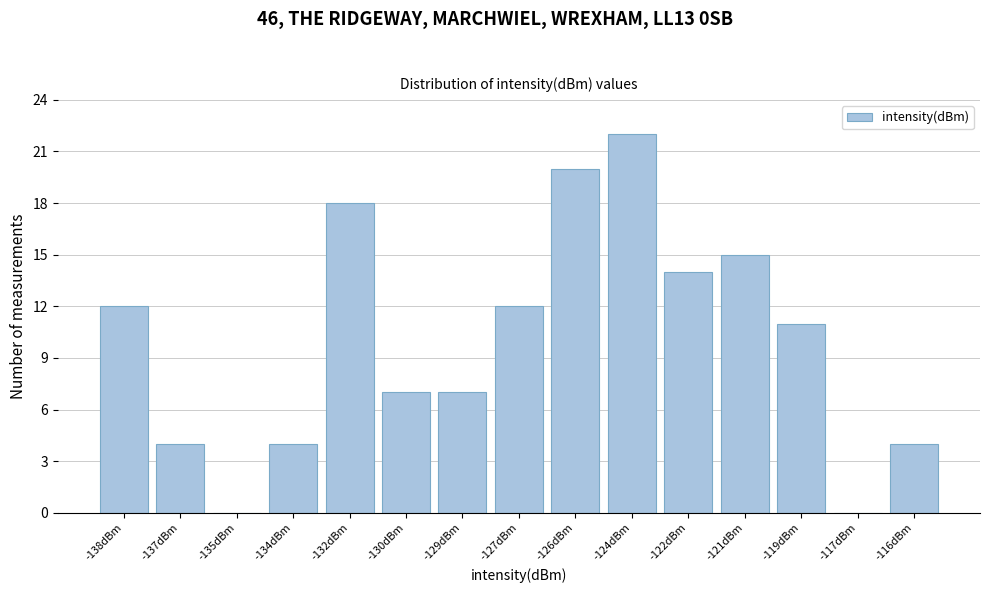

Reading left to right, list all the values displayed in this chart.

-138dBm=12	-137dBm=4	-135dBm=0	-134dBm=4	-132dBm=18	-130dBm=7	-129dBm=7	-127dBm=12	-126dBm=20	-124dBm=22	-122dBm=14	-121dBm=15	-119dBm=11	-117dBm=0	-116dBm=4